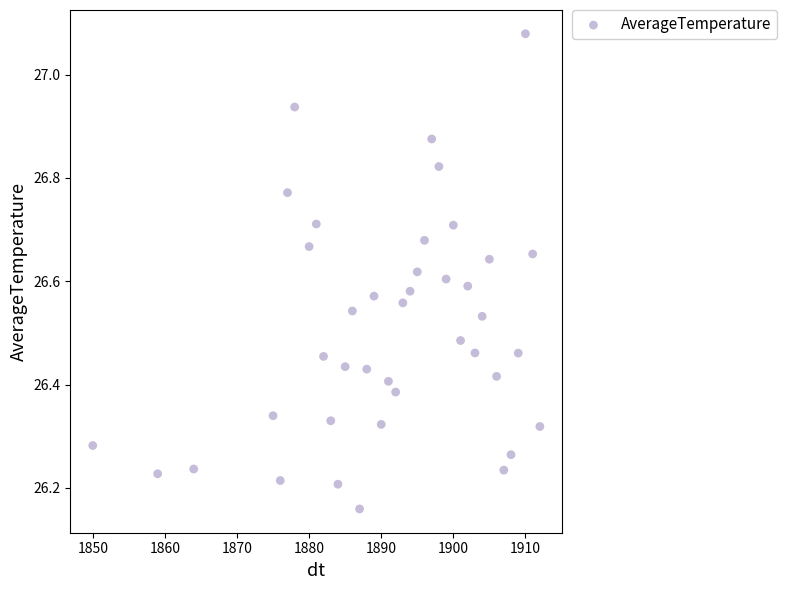

What is the range of X values (max minus min)?

62.0